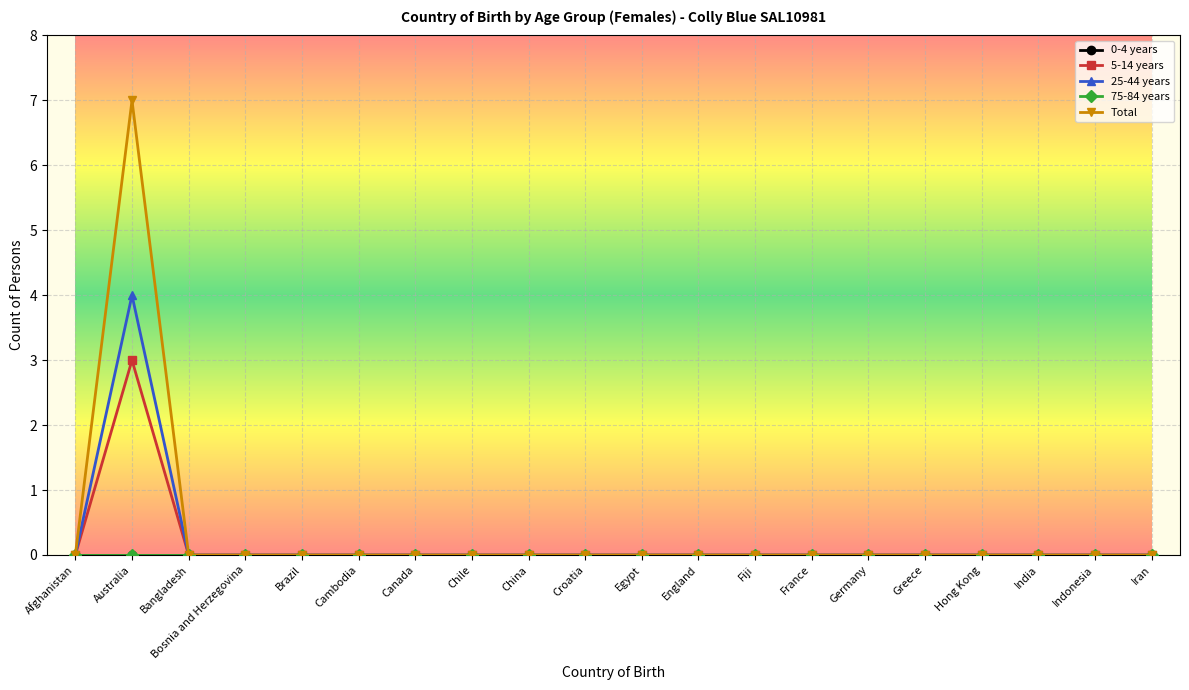

Which series has the widest spread of values?

Total